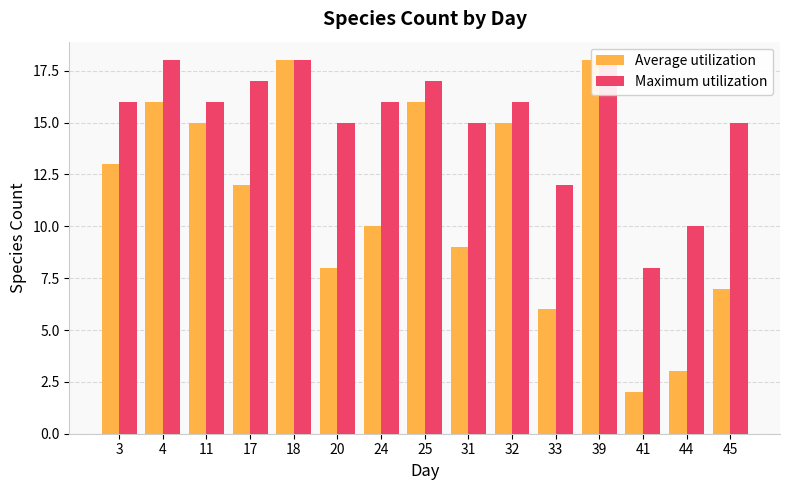

What is the sum of all Maximum utilization values?

227